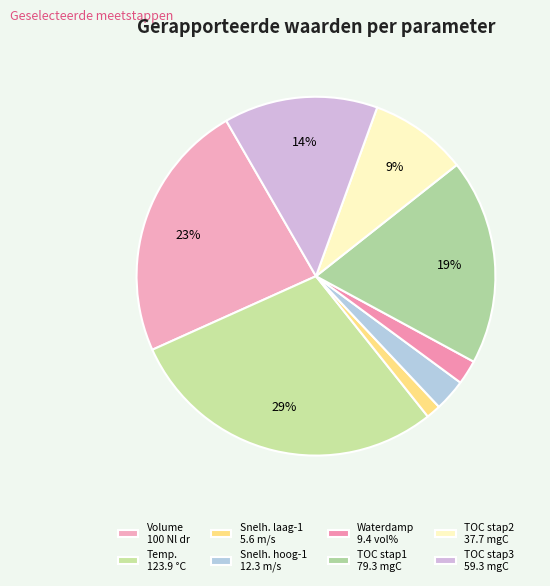

Is there a majority slice in this chart?

No